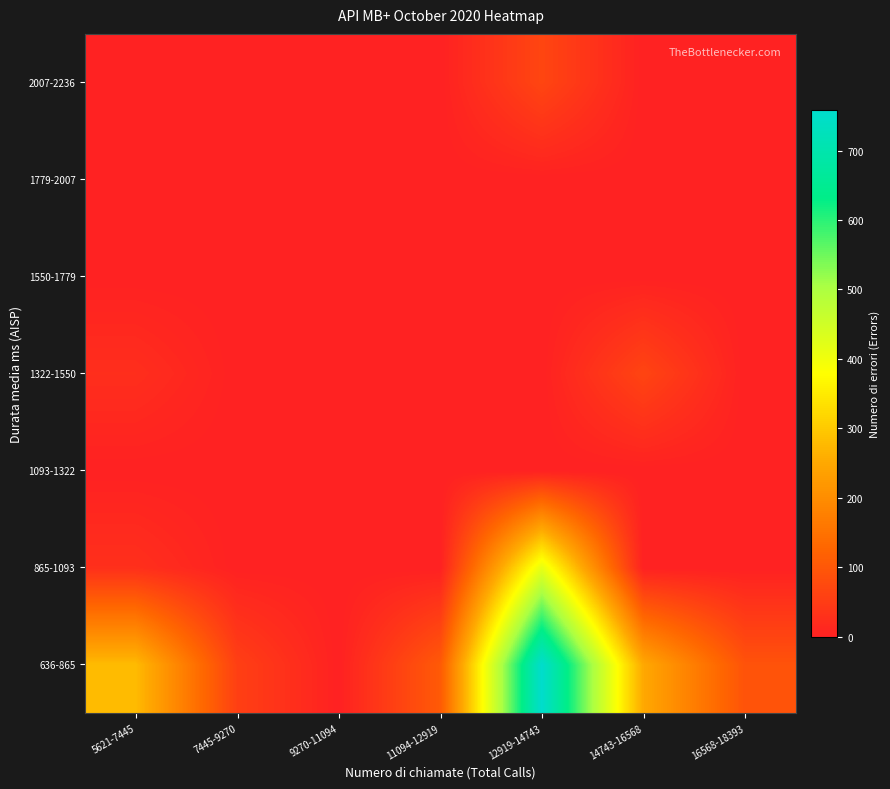

Reading left to right, list all the values displayed in this chart.

636-865: 5621-7445=279	7445-9270=56	9270-11094=0	11094-12919=105	12919-14743=758	14743-16568=250	16568-18393=92
865-1093: 5621-7445=27	7445-9270=0	9270-11094=0	11094-12919=0	12919-14743=415	14743-16568=0	16568-18393=0
1093-1322: 5621-7445=0	7445-9270=0	9270-11094=0	11094-12919=0	12919-14743=0	14743-16568=0	16568-18393=0
1322-1550: 5621-7445=24	7445-9270=0	9270-11094=0	11094-12919=0	12919-14743=0	14743-16568=65	16568-18393=0
1550-1779: 5621-7445=0	7445-9270=0	9270-11094=0	11094-12919=0	12919-14743=0	14743-16568=0	16568-18393=0
1779-2007: 5621-7445=0	7445-9270=0	9270-11094=0	11094-12919=0	12919-14743=0	14743-16568=0	16568-18393=0
2007-2236: 5621-7445=0	7445-9270=0	9270-11094=0	11094-12919=0	12919-14743=67	14743-16568=0	16568-18393=0